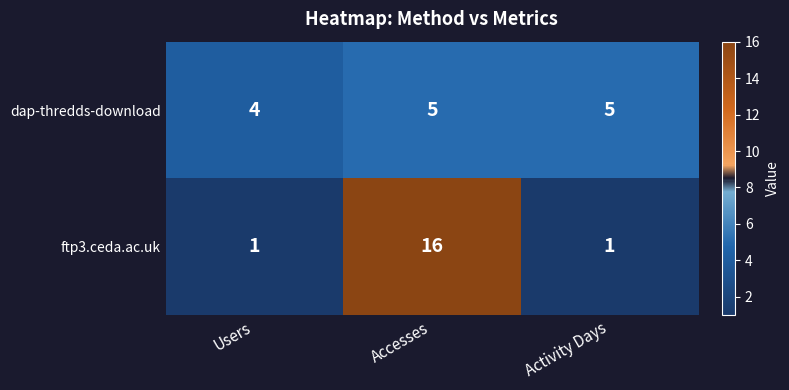

Reading right to left, what are all the values shown in this chart?

dap-thredds-download: 5	5	4
ftp3.ceda.ac.uk: 1	16	1